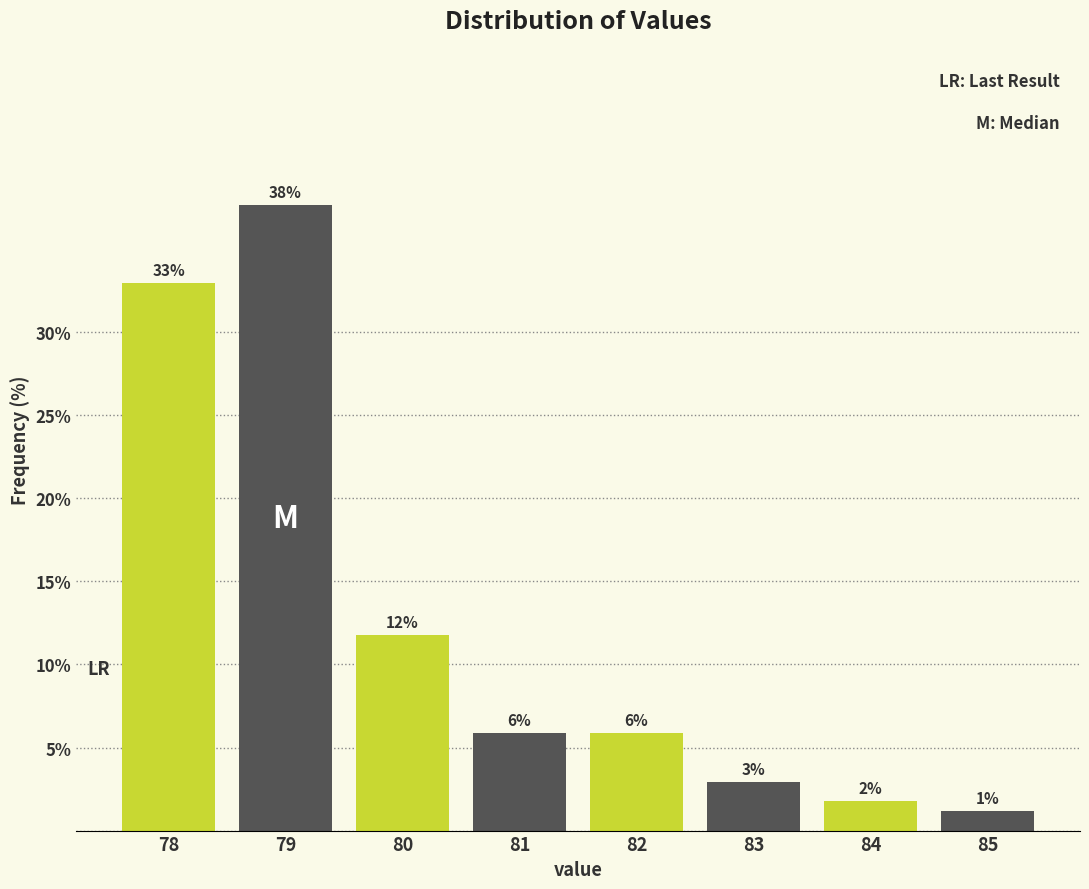

Does the chart contain any negative values?

No